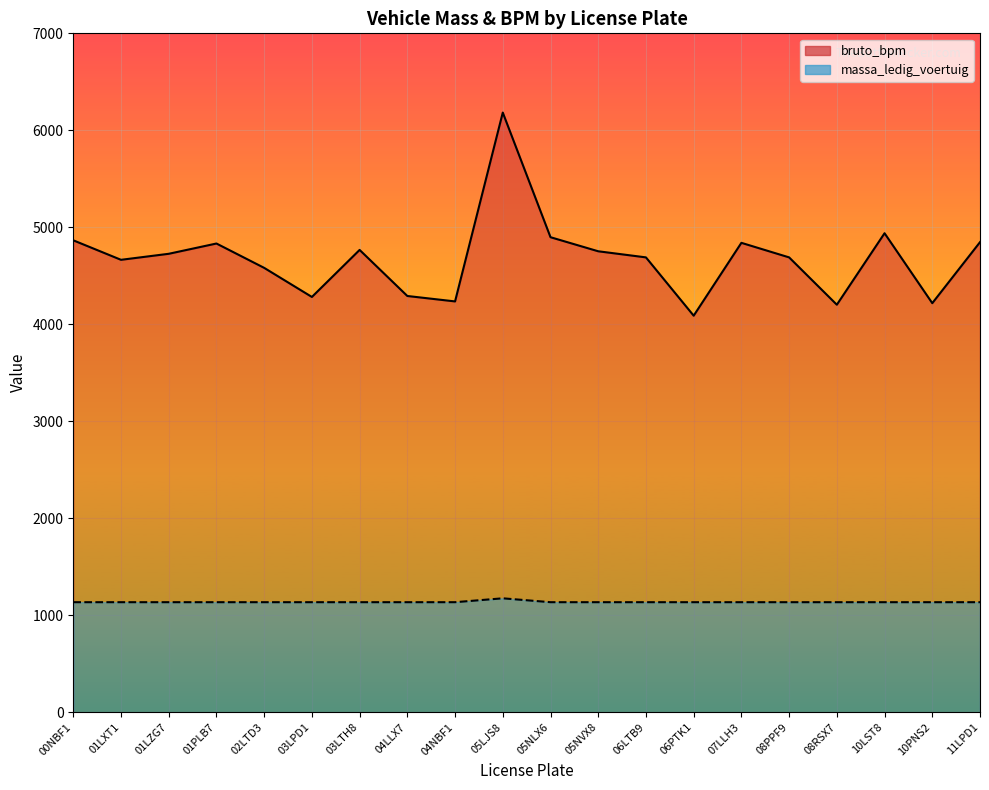

The value of bruto_bpm at 02LTD3 is 4582. True or false?

True